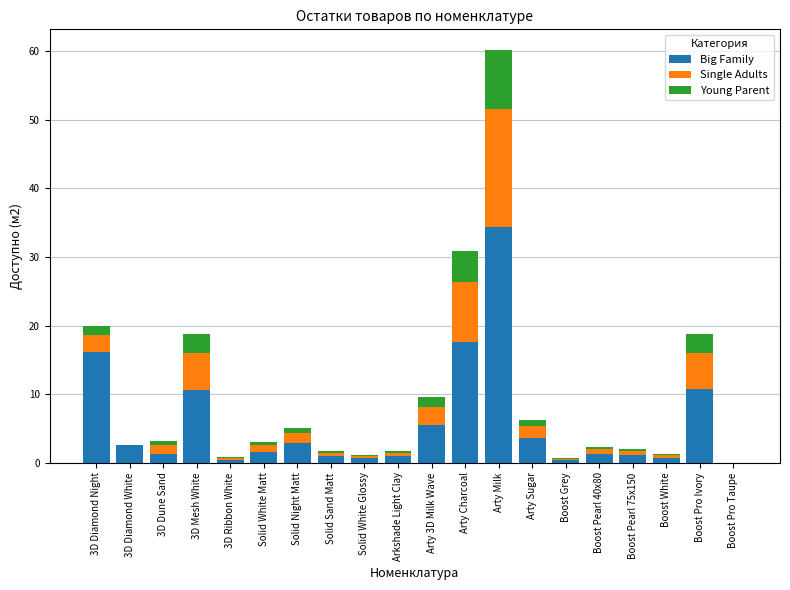

What is the total value across all series at Solid White Glossy?

1.1